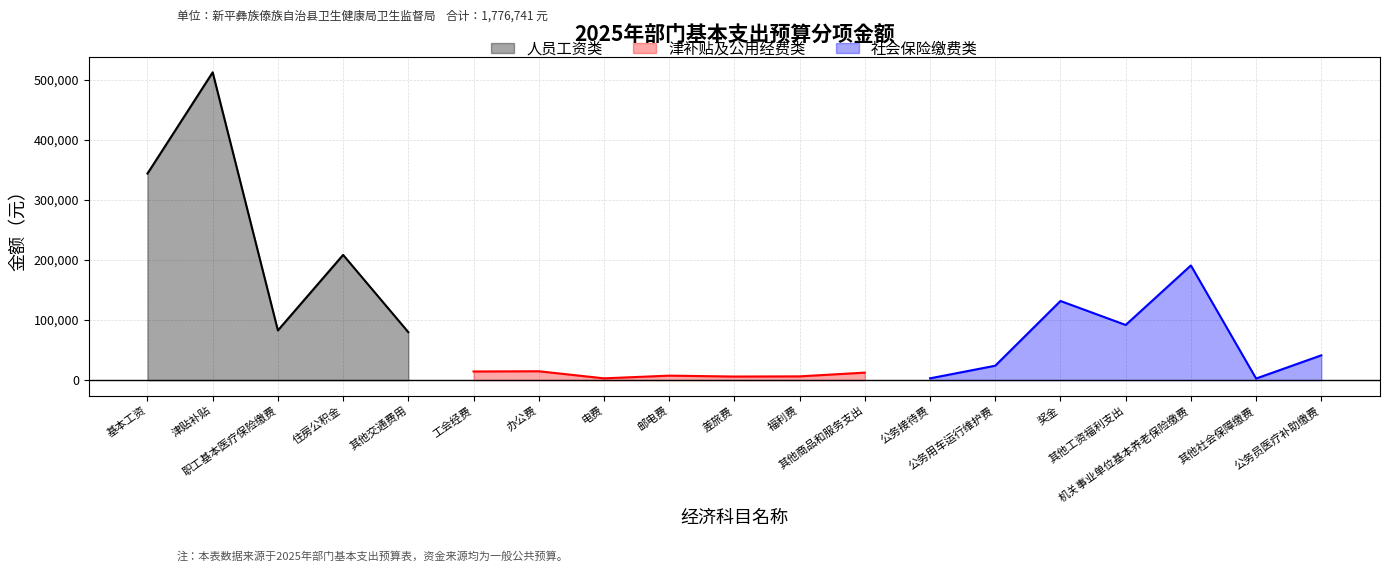

What is the minimum value shown in the chart?

2698